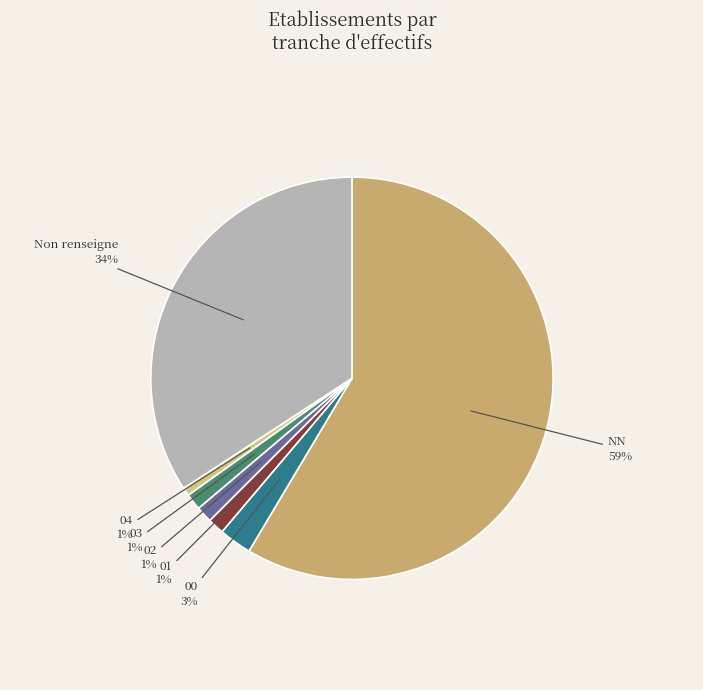

To the nearest percent, what portion does 01 represent?

1%